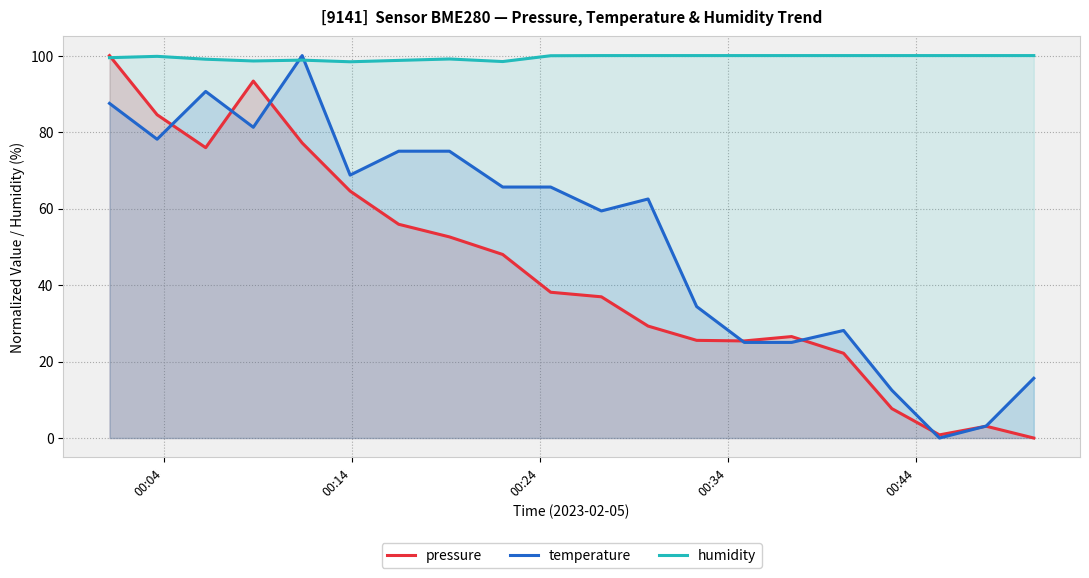

What is the highest value of the humidity series?

100.0